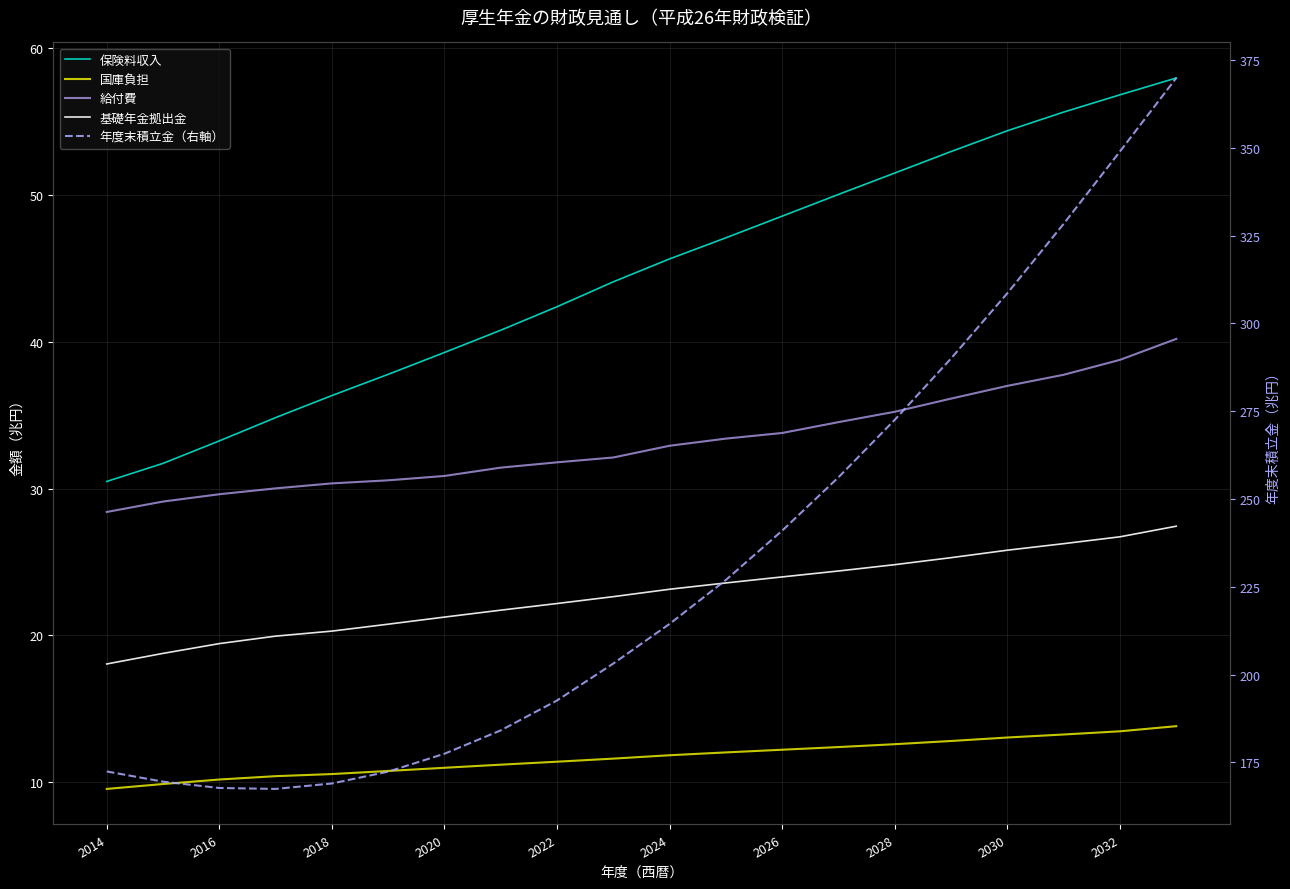

What position from the left is 11?

12